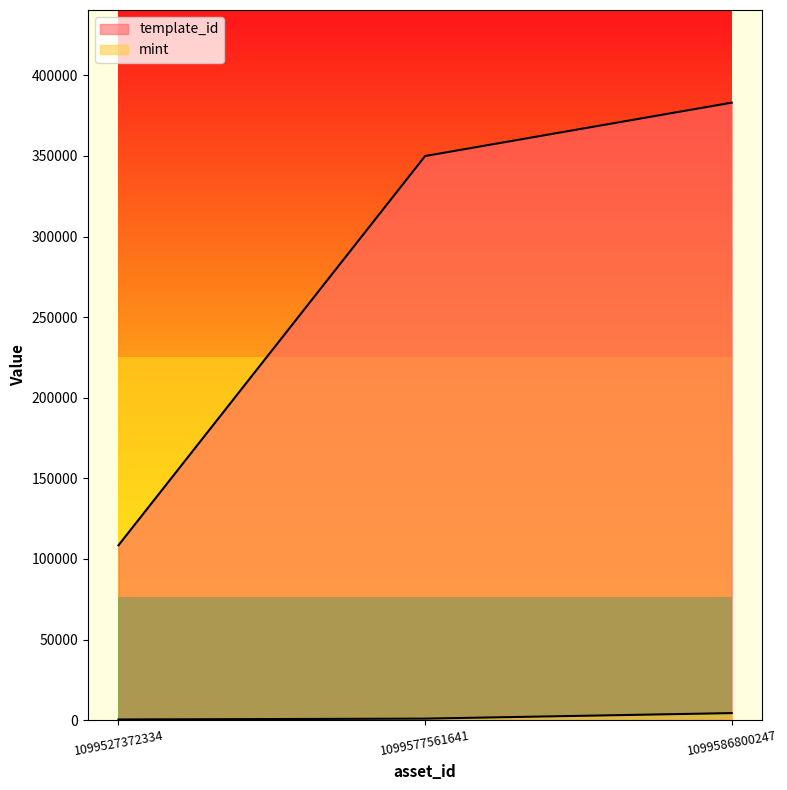

How many data points in template_id are above 349951?

1